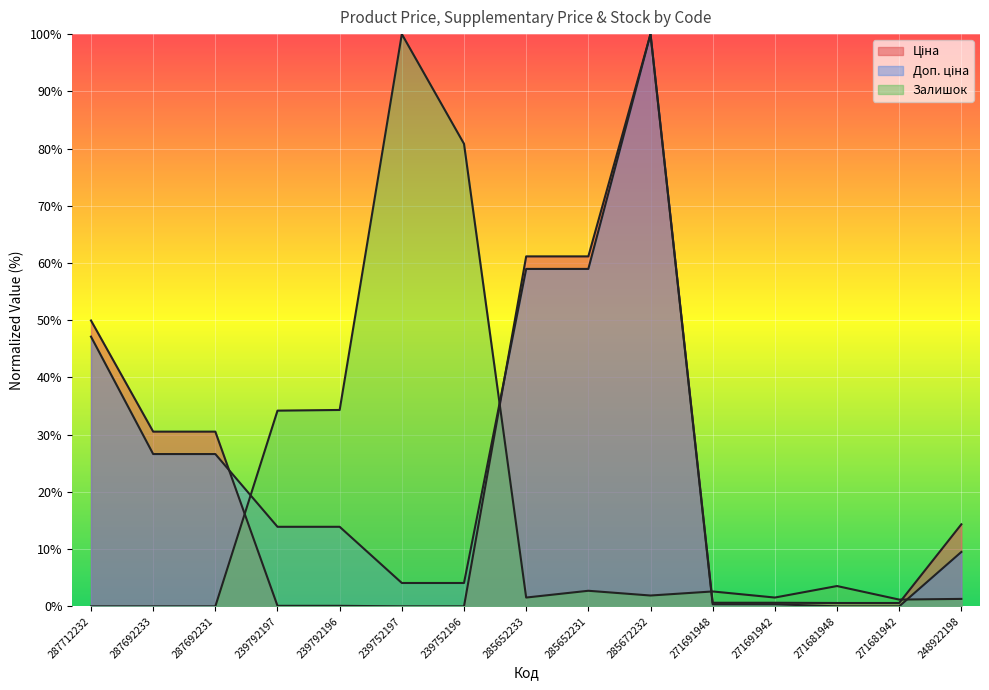

The value of Залишок at 239792196 is 34.3. True or false?

True